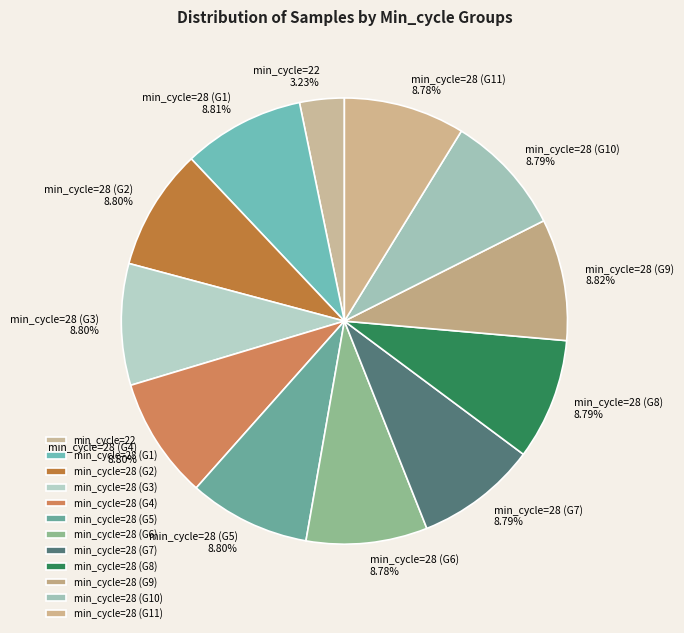

Does any single category account for the majority?

No